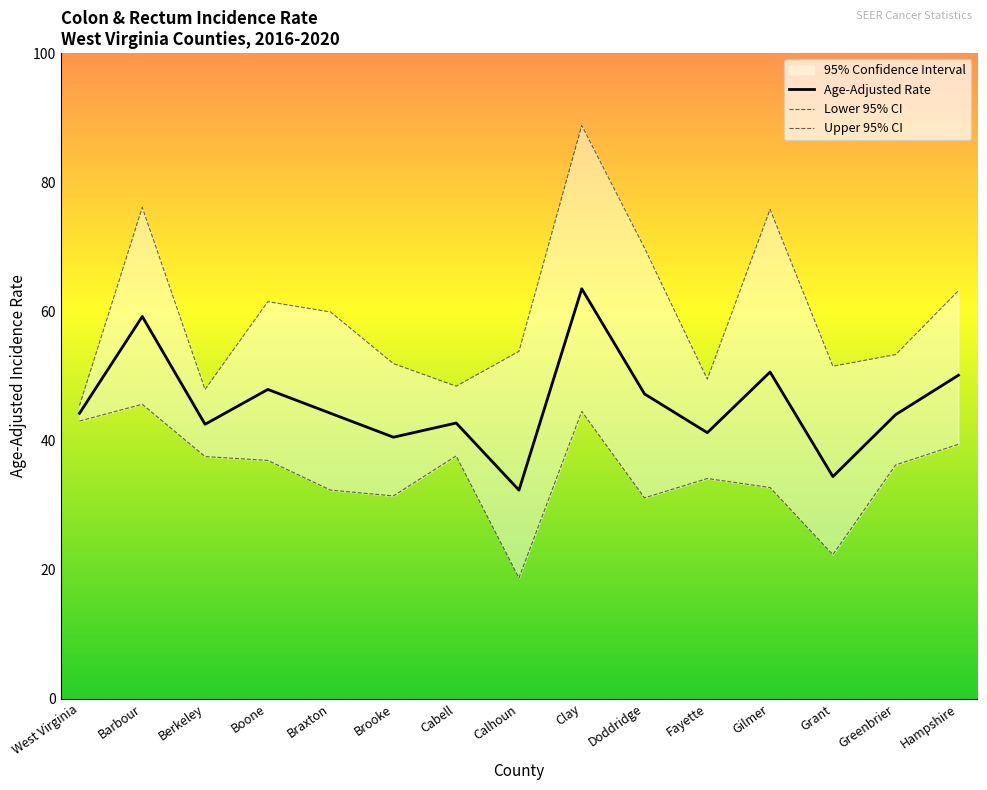

Where is the first local minimum for Lower 95% CI?

Brooke